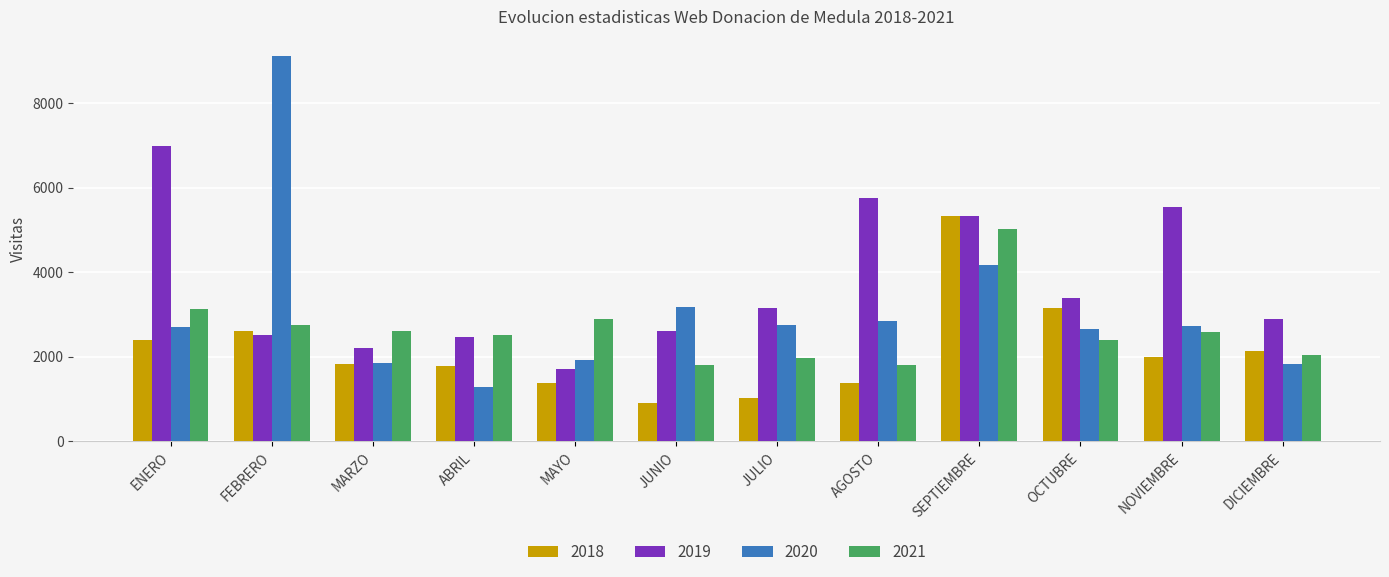

Rank the series by their average value, from highest to lowest.

2019, 2020, 2021, 2018